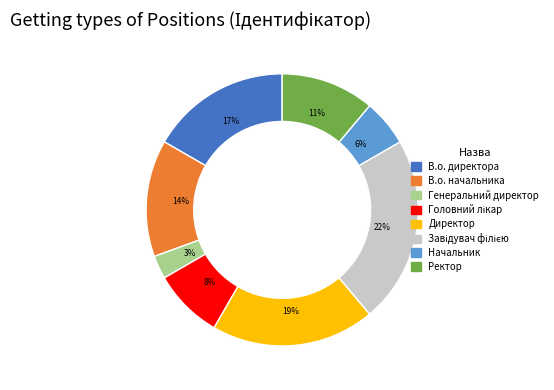

Is it true that Генеральний директор is 3% of the pie?

True